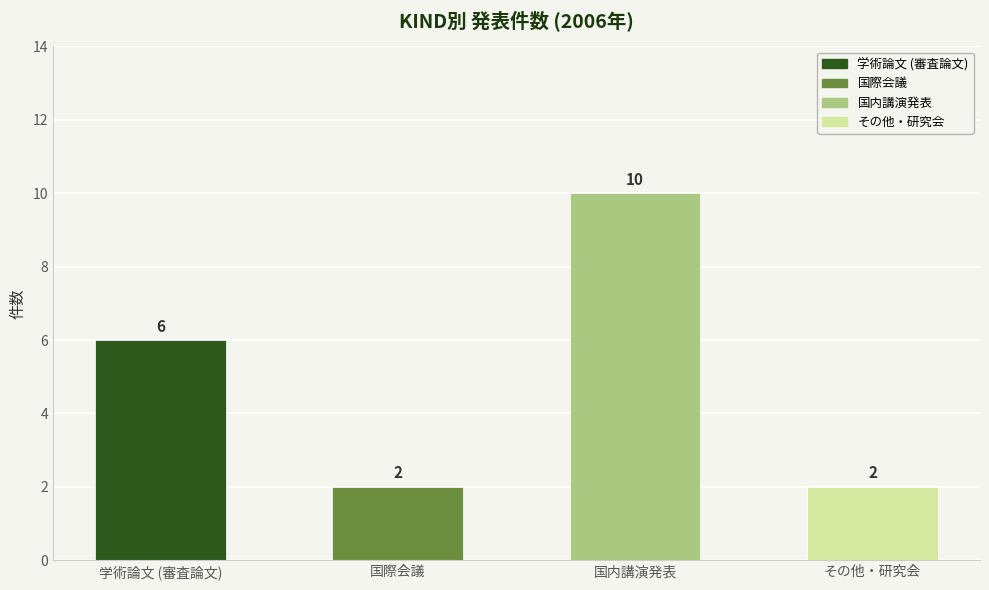

Reading left to right, list all the values displayed in this chart.

学術論文 (審査論文)=6	国際会議=2	国内講演発表=10	その他・研究会=2